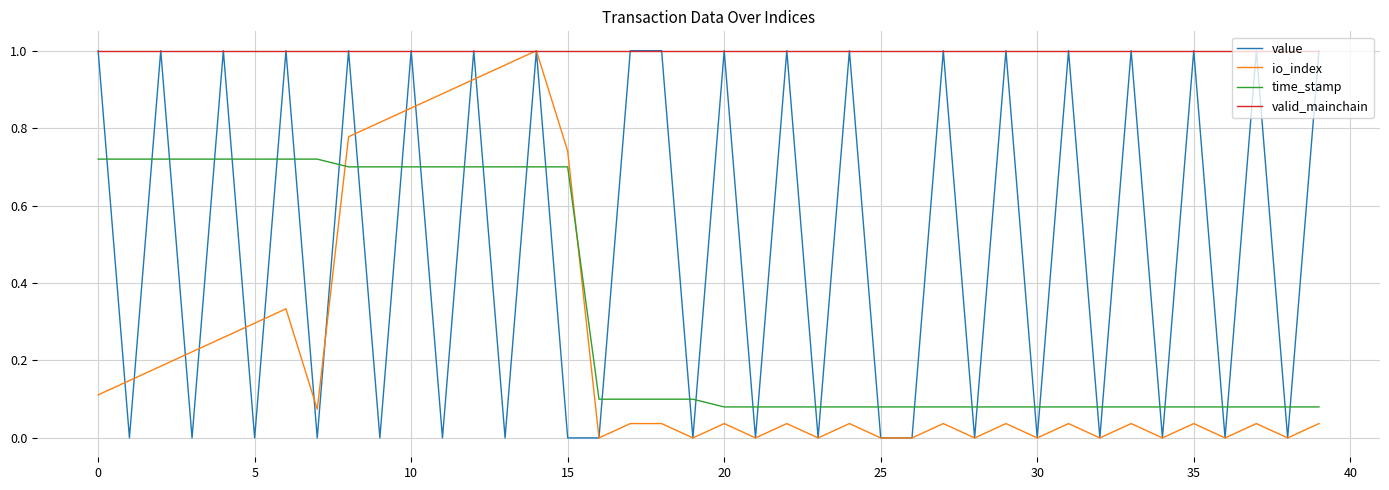

True or false: valid_mainchain and time_stamp intersect in this chart.

False